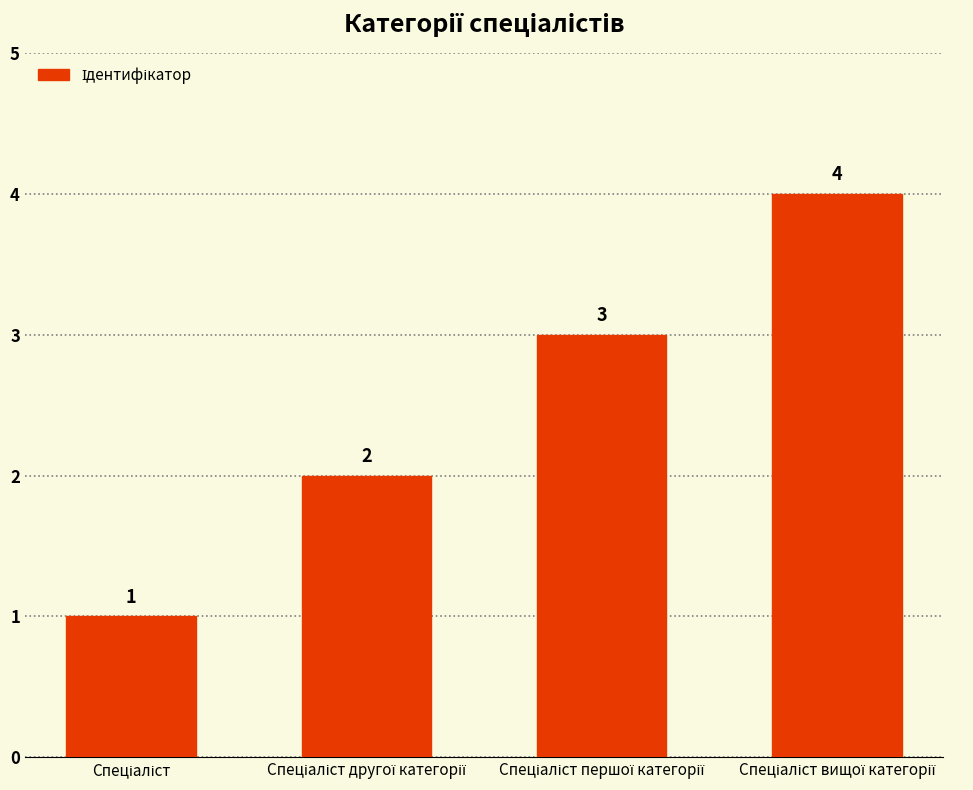

What is the difference between the maximum and minimum values?

3